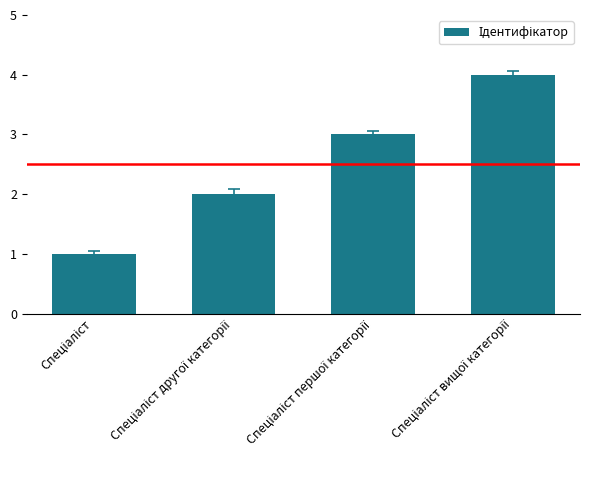

What is the maximum value shown in the chart?

4